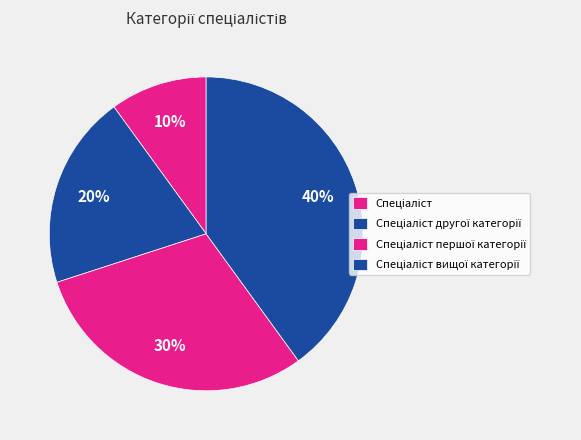

Count the number of slices in the pie.

4